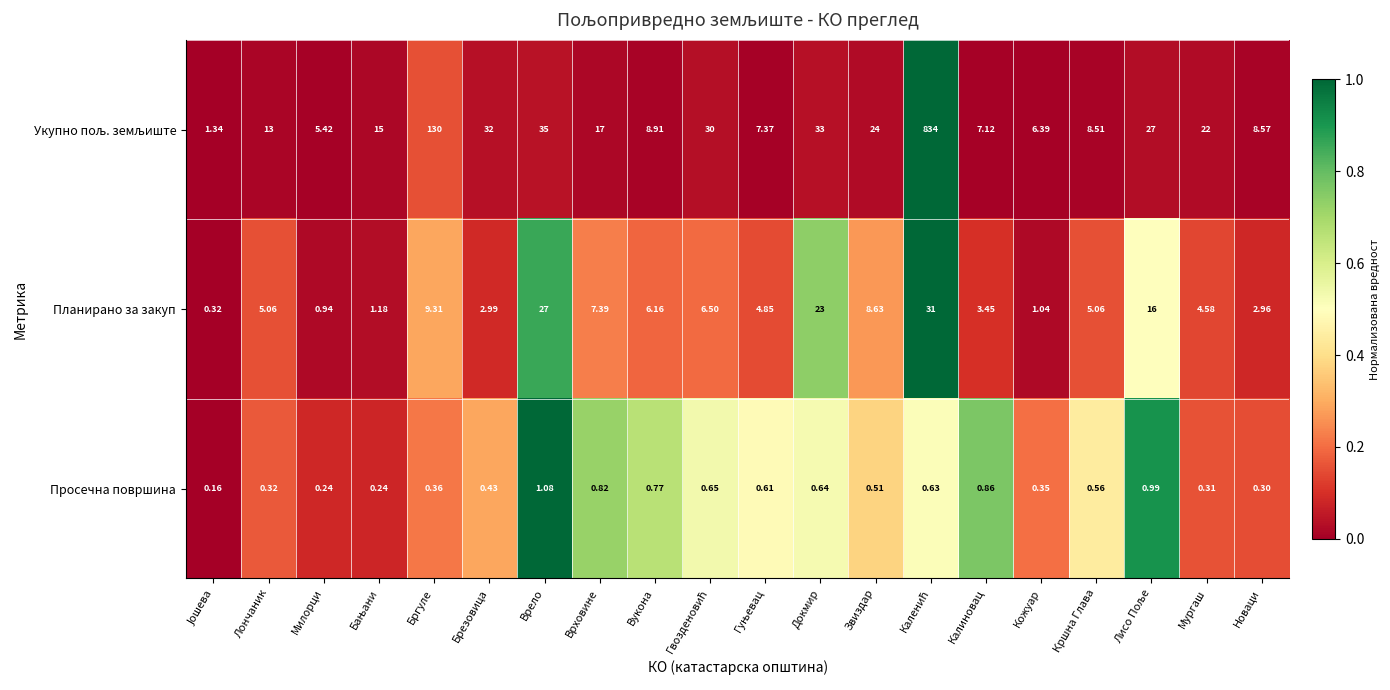

Which category has the highest value in the Просечна површина series?

Врело